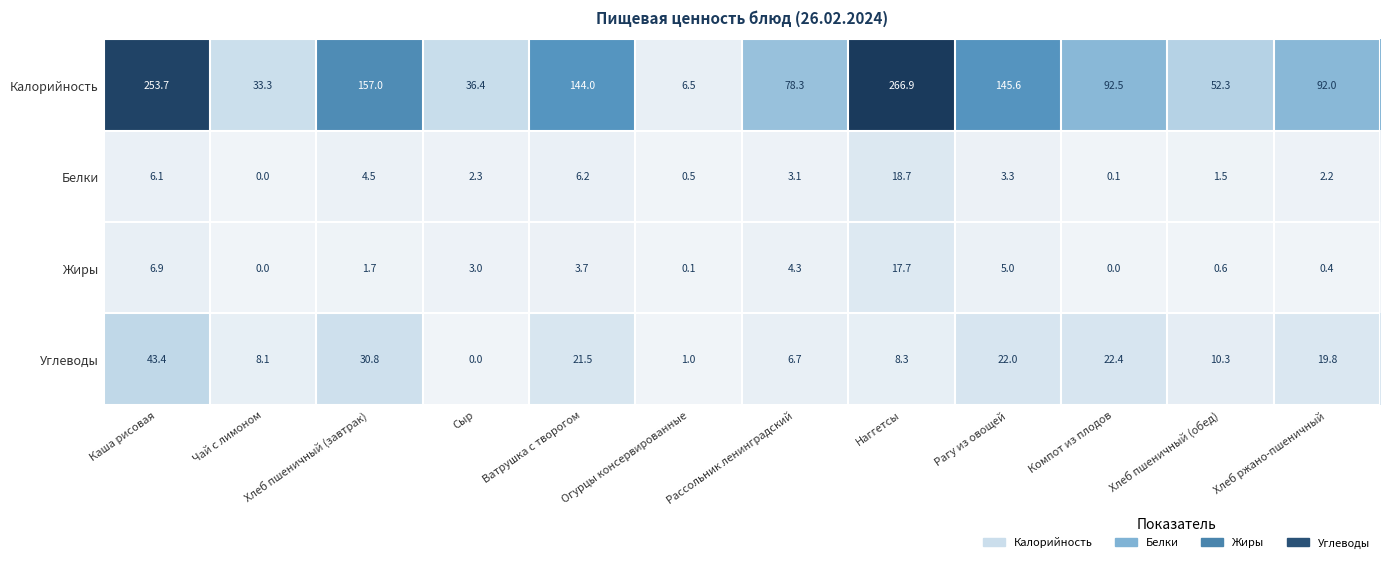

What is the maximum value shown in the chart?

266.9